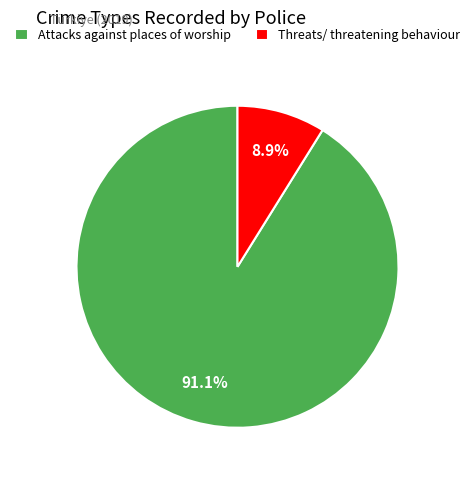

To the nearest percent, what percentage of the pie is Threats/ threatening behaviour?

9%